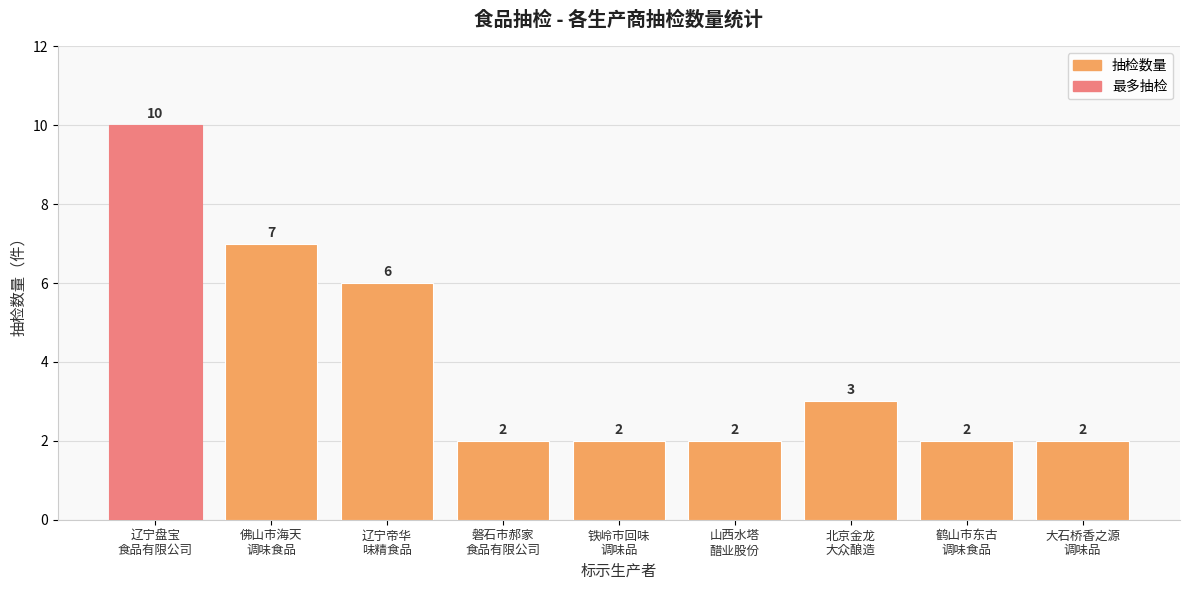

What is the greatest value displayed?

10